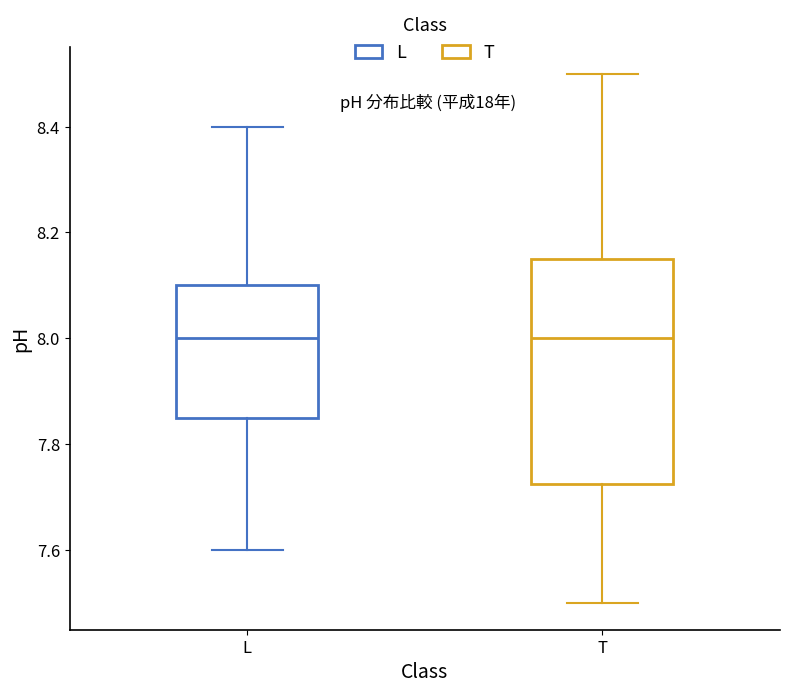

Reading left to right, transcribe this box plot: for each box, give where its median line is, the range the box spans, and where its two whiskers end, as read against the y-axis. The values are not printed on the chart, so give them approximately, as read against the axis.

L: median 8.00, box 7.86 to 8.10, whiskers 7.60 to 8.40
T: median 8.00, box 7.72 to 8.16, whiskers 7.50 to 8.50